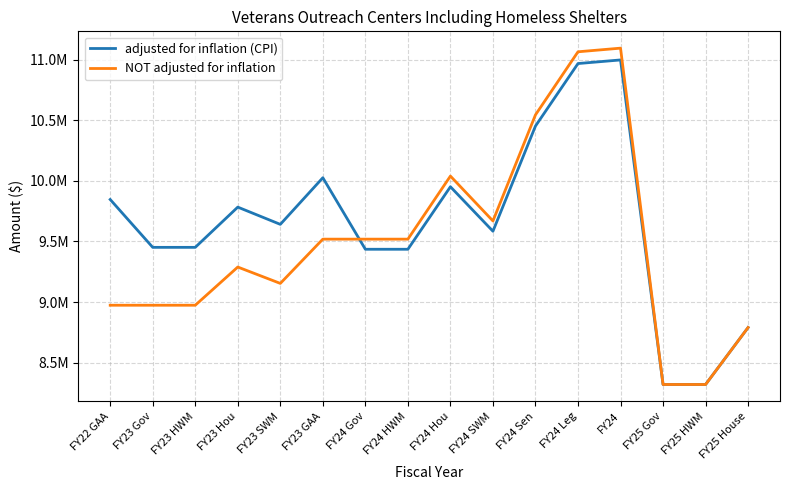

Is it true that adjusted for inflation (CPI) equals 8320622 at FY25 HWM?

True